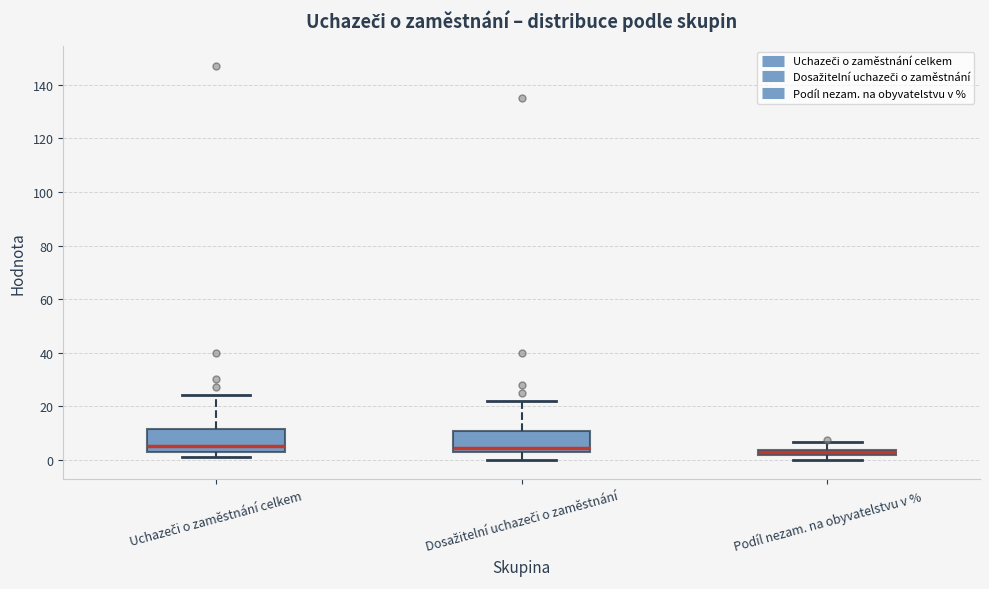

Where does the upper whisker of the box for Podíl nezam. na obyvatelstvu v % end on the y-axis? The values are not printed on the chart, so give them approximately, as read against the axis.

6